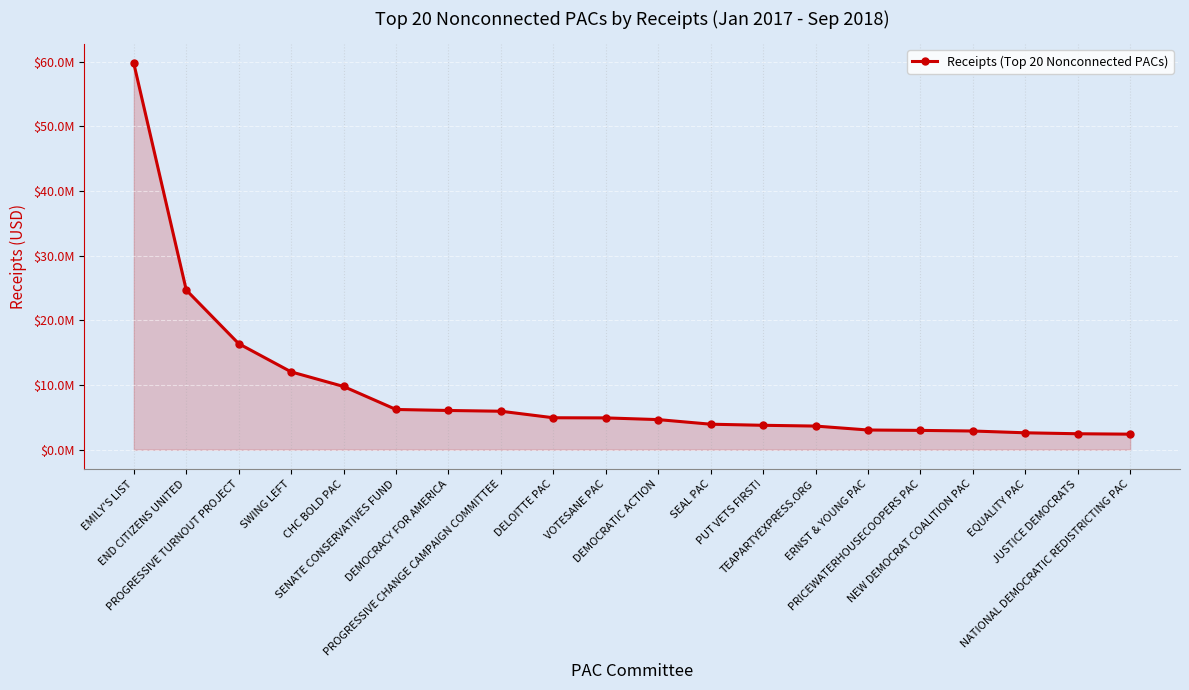

What is the value of the 2nd point from the left?

24685210.5